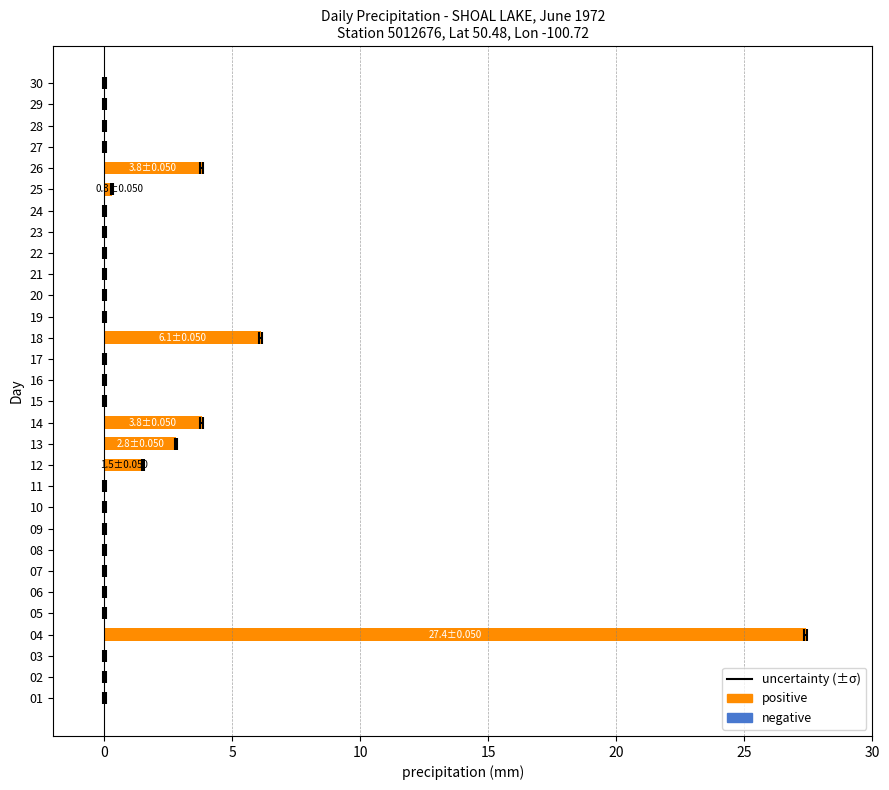

What is the difference between the second highest and minimum values?

6.1